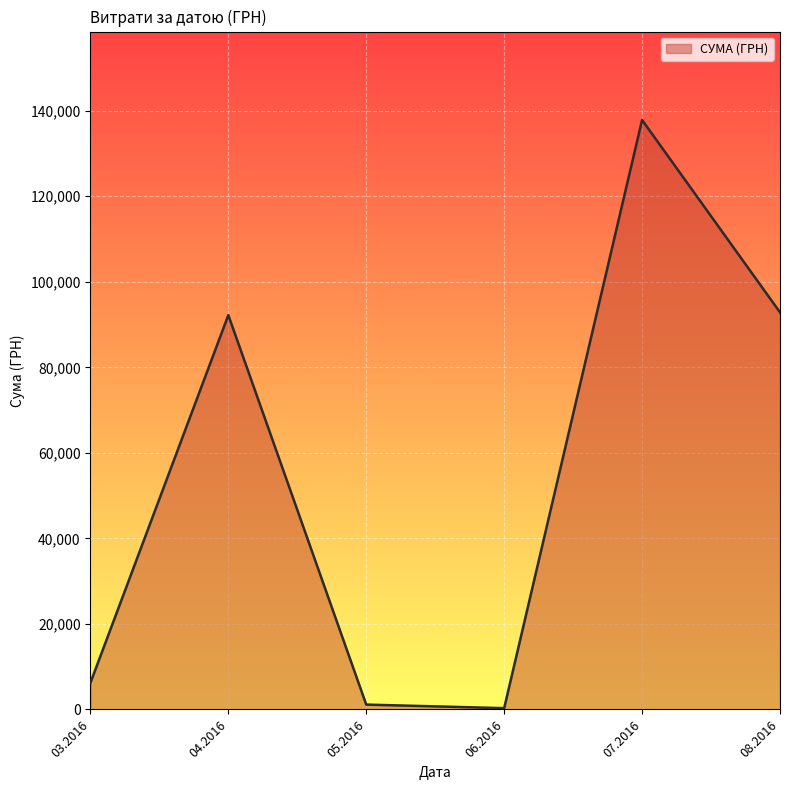

Reading left to right, list all the values displayed in this chart.

6218.4	92212.2	1134.2	300.0	137843.0	92856.7